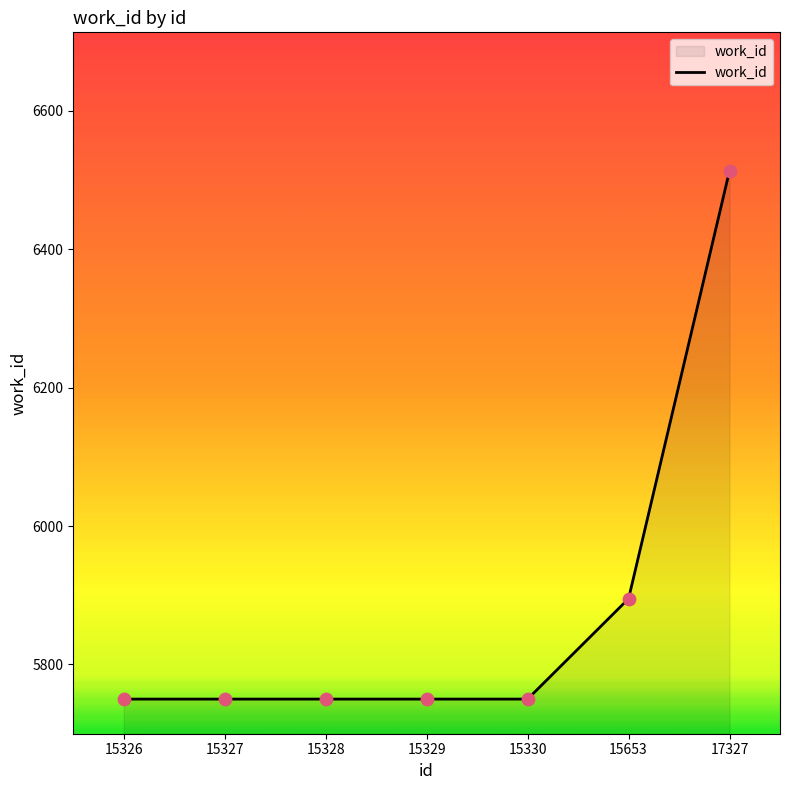

Which has a higher value, 15327 or 15653?

15653